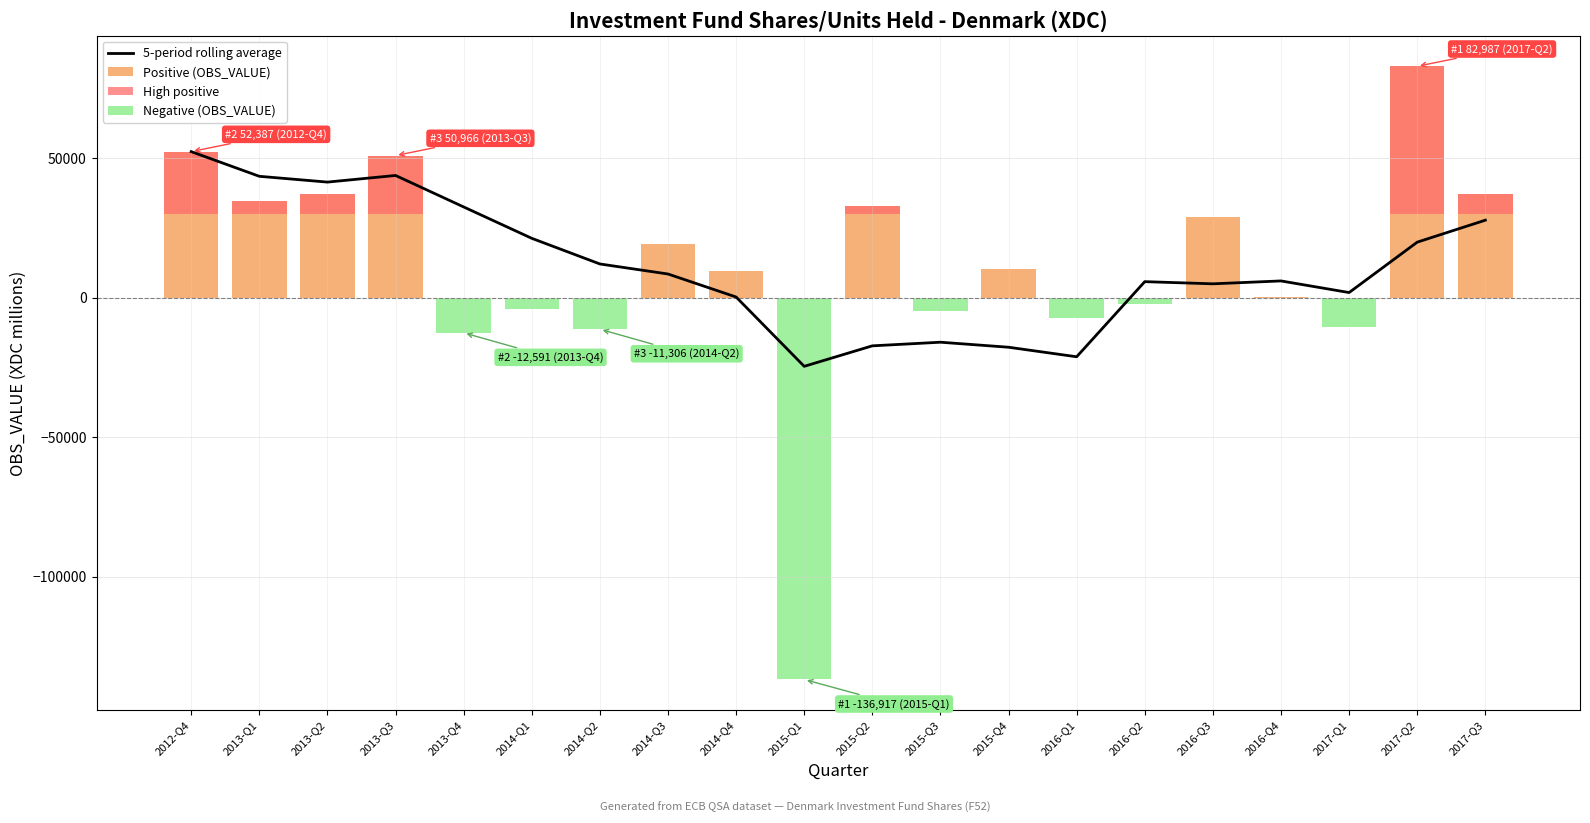

Rank the categories by Negative (OBS_VALUE) value from highest to lowest.

2012-Q4, 2013-Q1, 2013-Q2, 2013-Q3, 2014-Q3, 2014-Q4, 2015-Q2, 2015-Q4, 2016-Q3, 2016-Q4, 2017-Q2, 2017-Q3, 2016-Q2, 2014-Q1, 2015-Q3, 2016-Q1, 2017-Q1, 2014-Q2, 2013-Q4, 2015-Q1